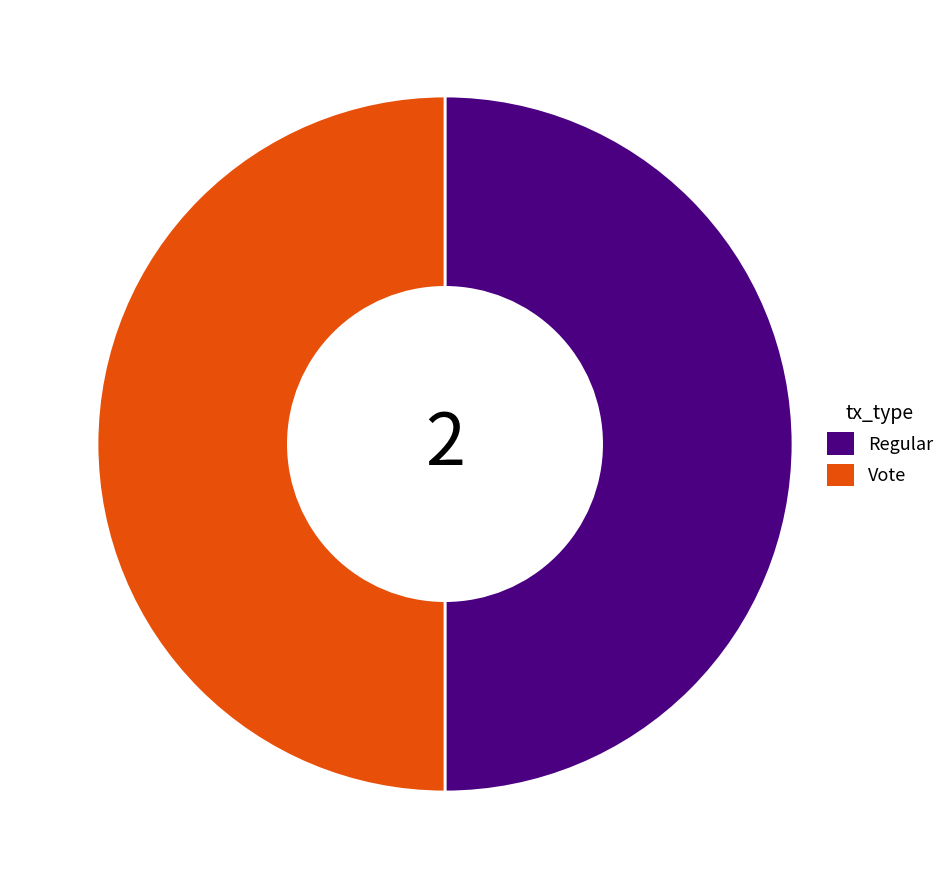

Combined, do Vote and Regular account for over 50%?

Yes